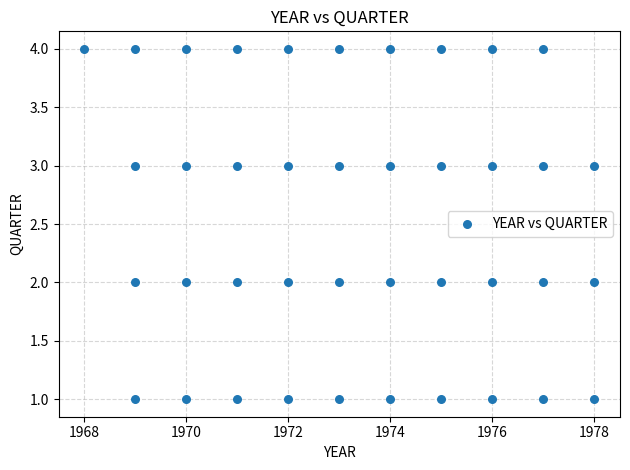

What is the range of Y values (max minus min)?

3